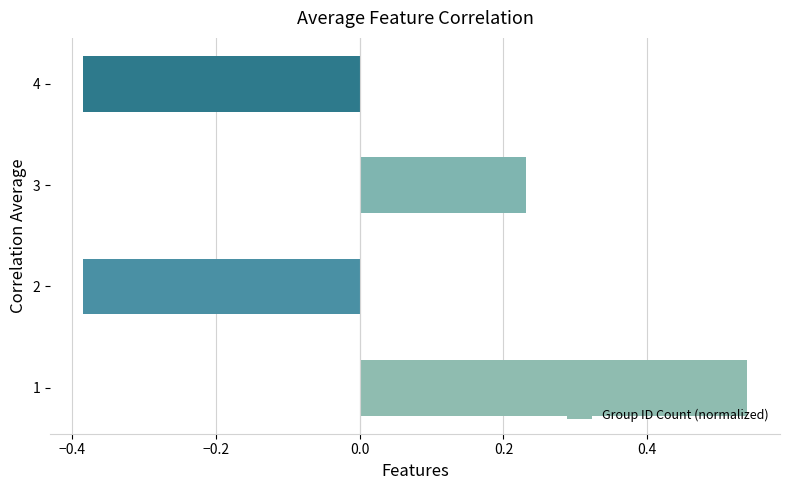

Between 4 and 3, which is larger?

3